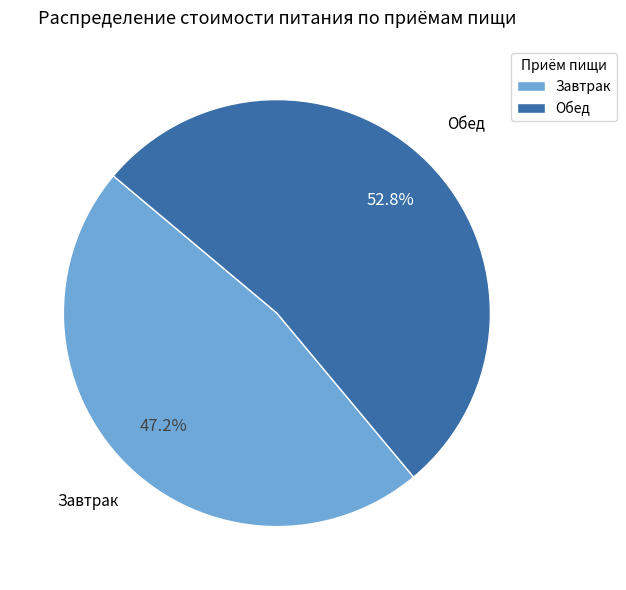

Combined, what portion of the pie is Завтрак and Обед?

100.0%